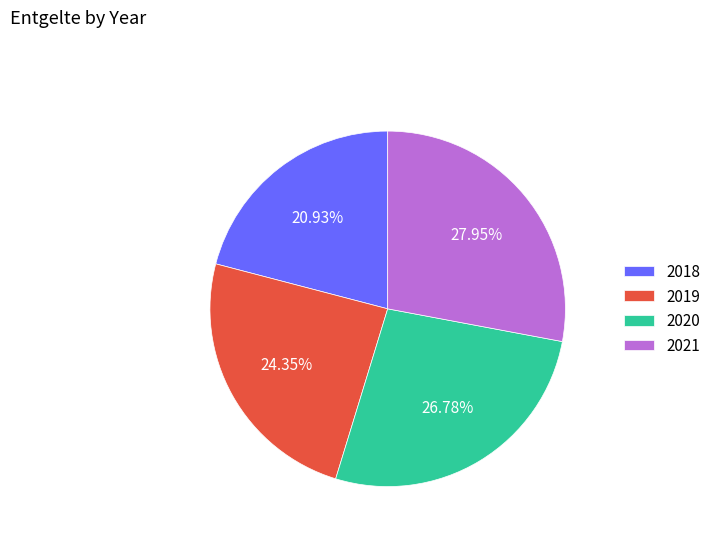

Approximately how many times larger is the value at 2021 compared to 2018?

1.3